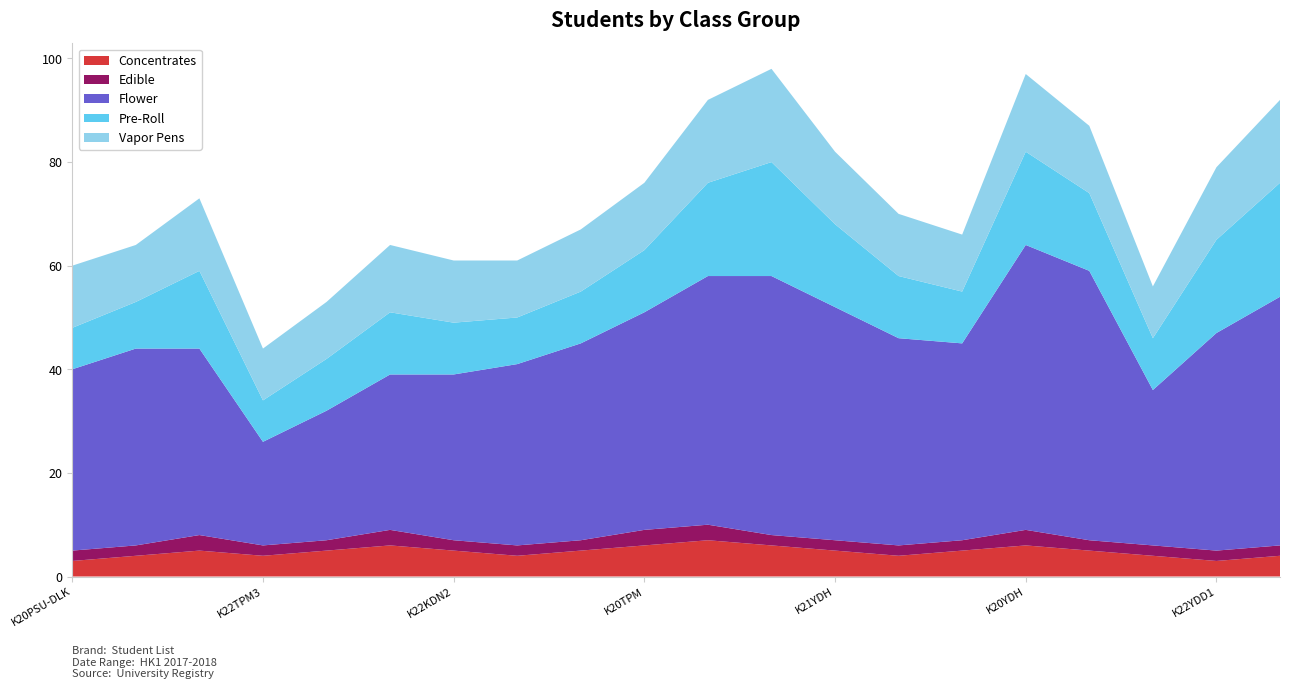

Reading left to right, transcribe all the data shown in this chart.

Concentrates: 3	4	5	4	5	6	5	4	5	6	7	6	5	4	5	6	5	4	3	4
Edible: 2	2	3	2	2	3	2	2	2	3	3	2	2	2	2	3	2	2	2	2
Flower: 35	38	36	20	25	30	32	35	38	42	48	50	45	40	38	55	52	30	42	48
Pre-Roll: 8	9	15	8	10	12	10	9	10	12	18	22	16	12	10	18	15	10	18	22
Vapor Pens: 12	11	14	10	11	13	12	11	12	13	16	18	14	12	11	15	13	10	14	16